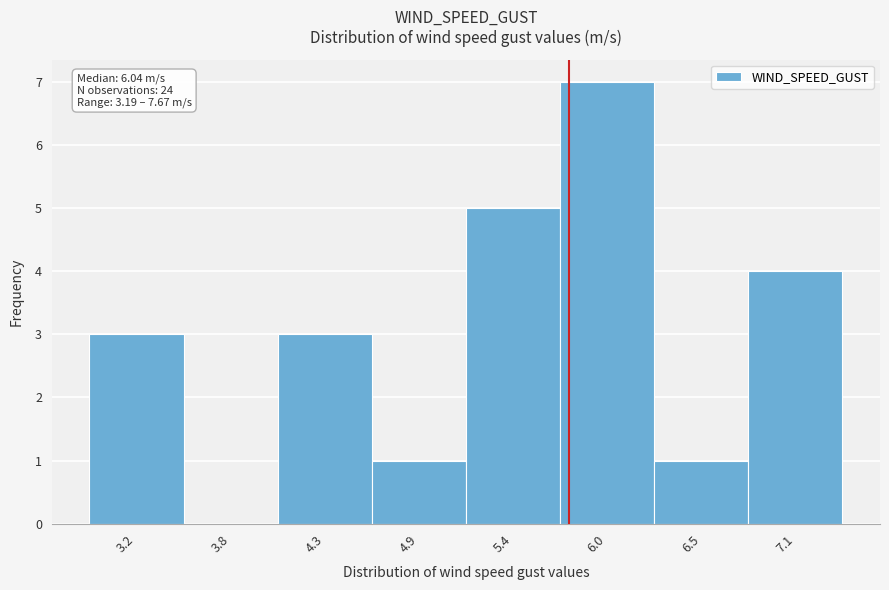

Reading left to right, extract all data points from this chart.

3.2=3	3.8=0	4.3=3	4.9=1	5.4=5	6.0=7	6.5=1	7.1=4